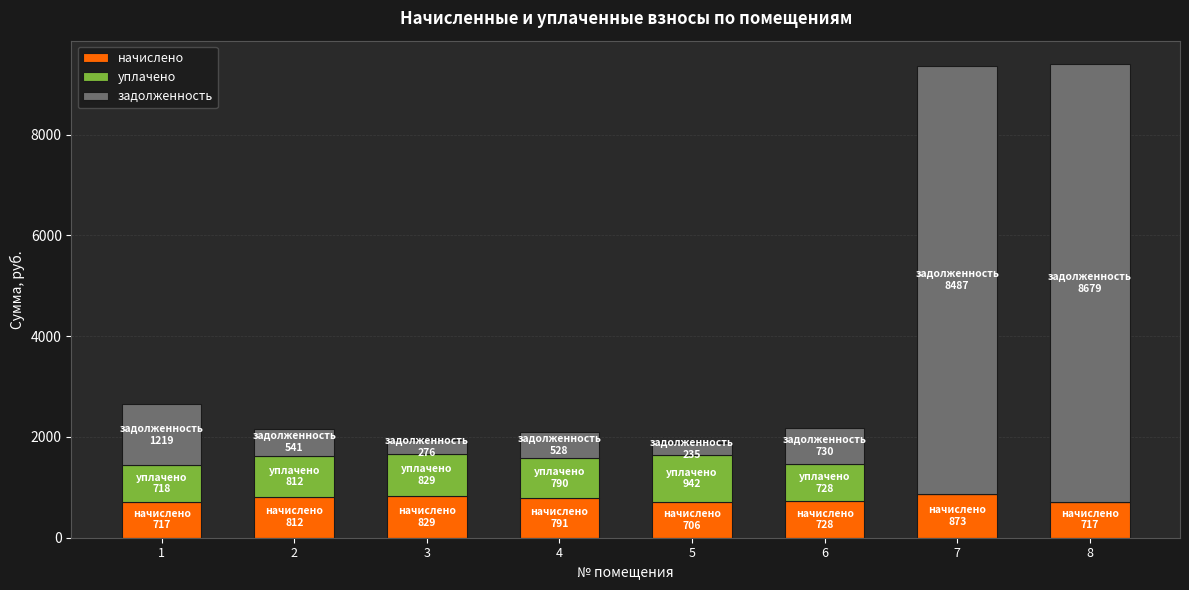

How many series are shown in this chart?

3